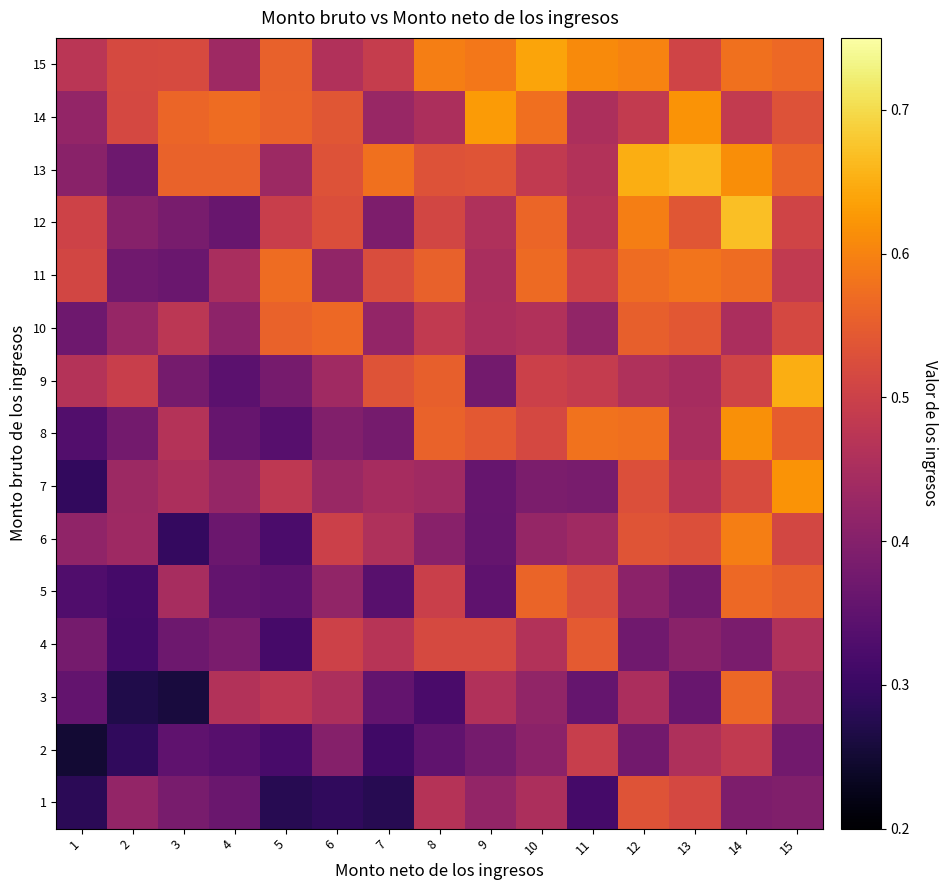

What is the difference between the highest and lowest values at 13?

0.3